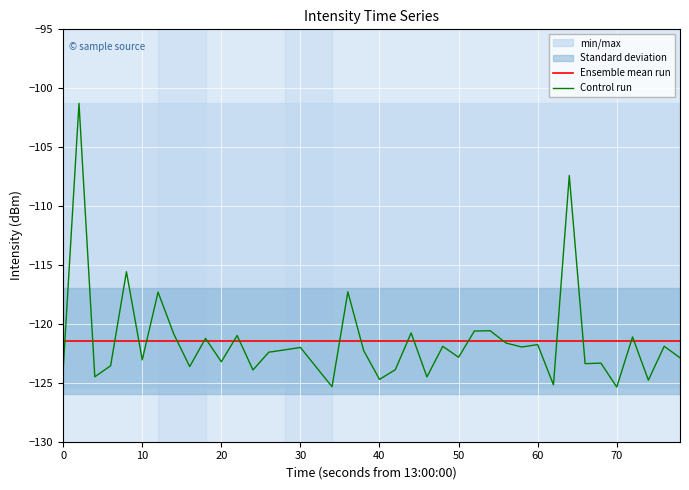

Which series has the largest range (max minus min)?

Control run